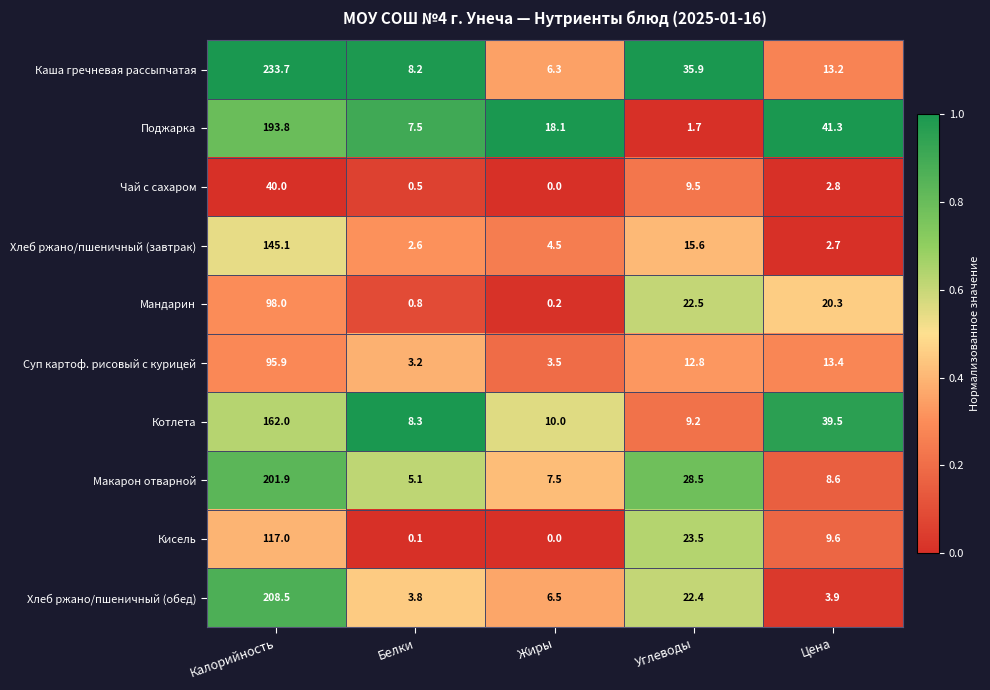

Which category has the highest value across all series?

Калорийность